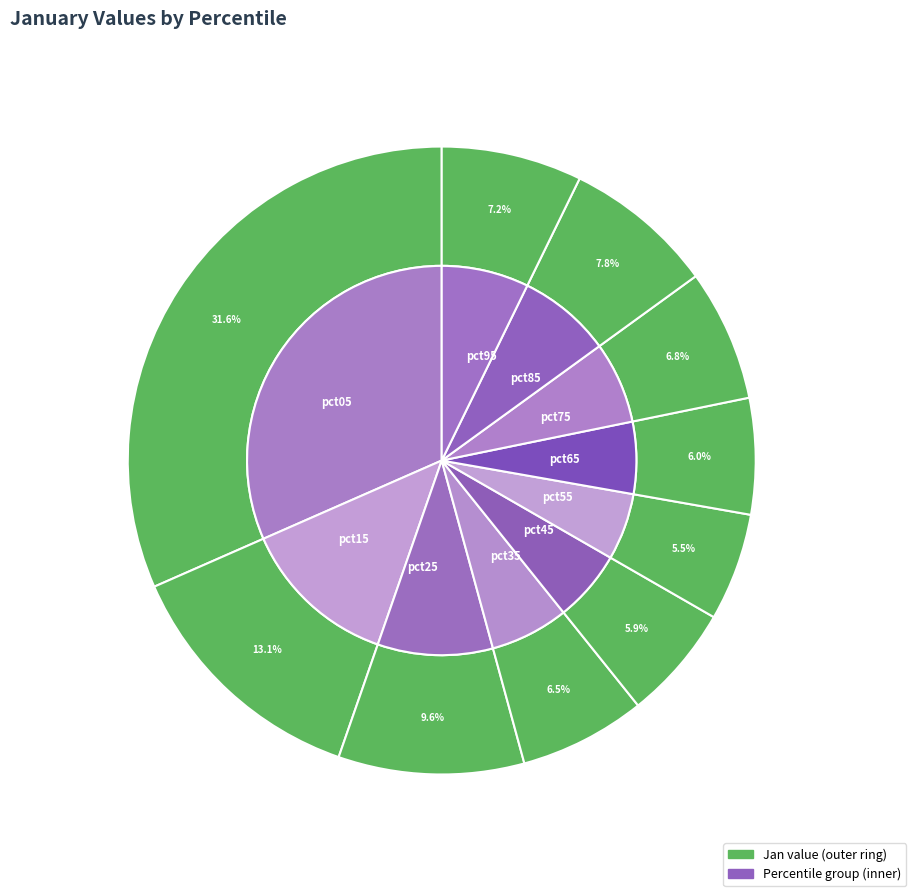

The pct75 slice represents 20% of the pie. True or false?

False